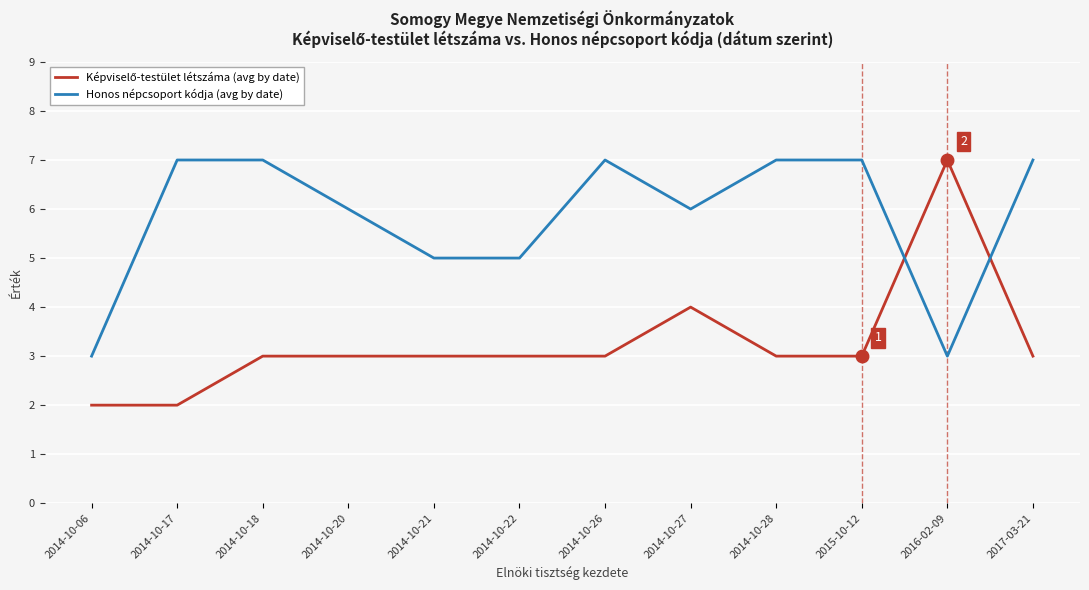

Is it true that Honos népcsoport kódja (avg by date) equals 2 at 2016-02-09?

False